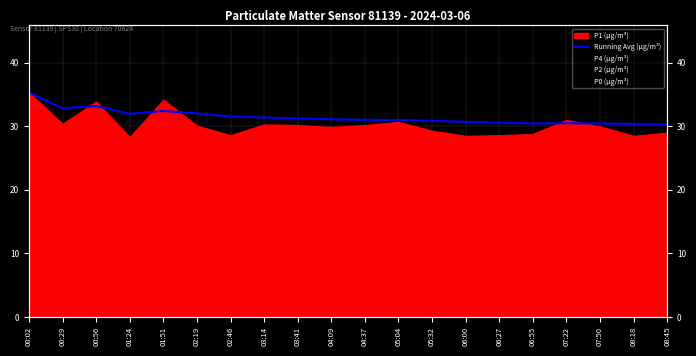

True or false: the data shows 56.1 at 02:19.

False